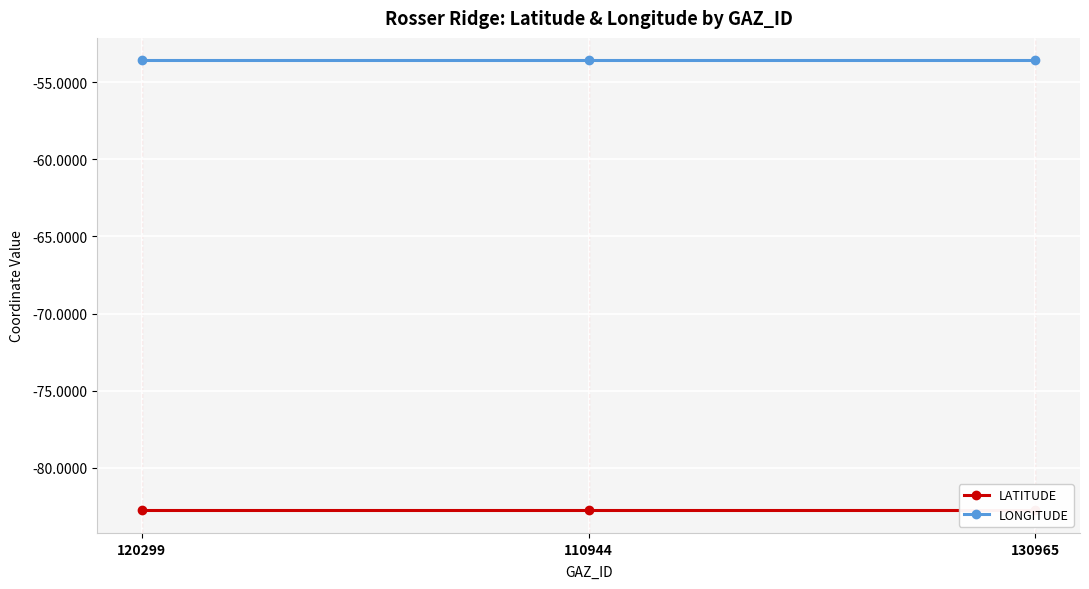

How many categories are shown in the chart?

3